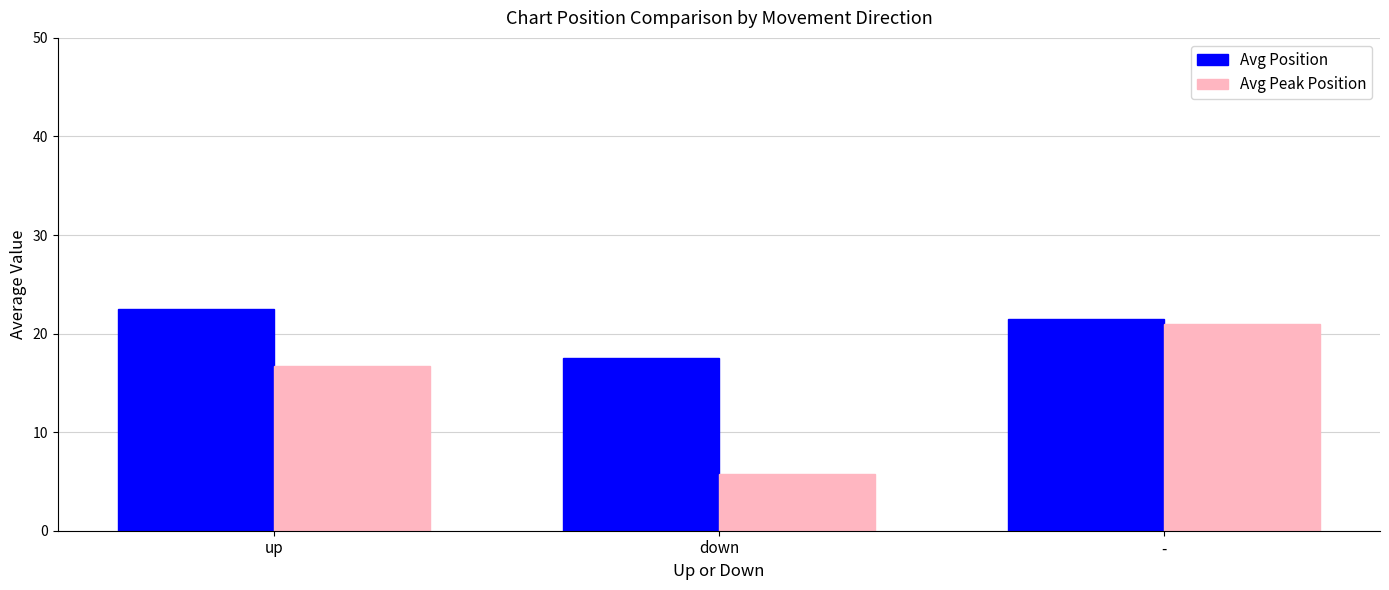

How many data points does each series have?

3